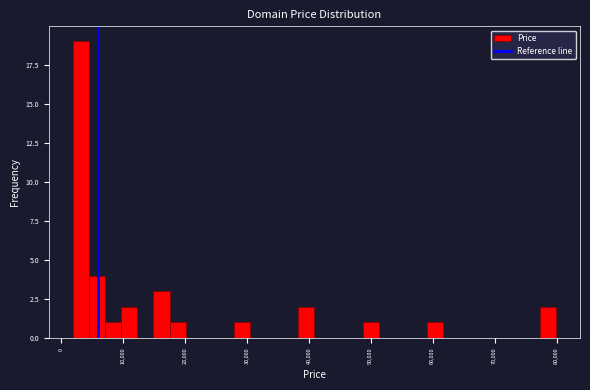

Read against the x-axis, roughly where is the centre of the tallest bar?

3000